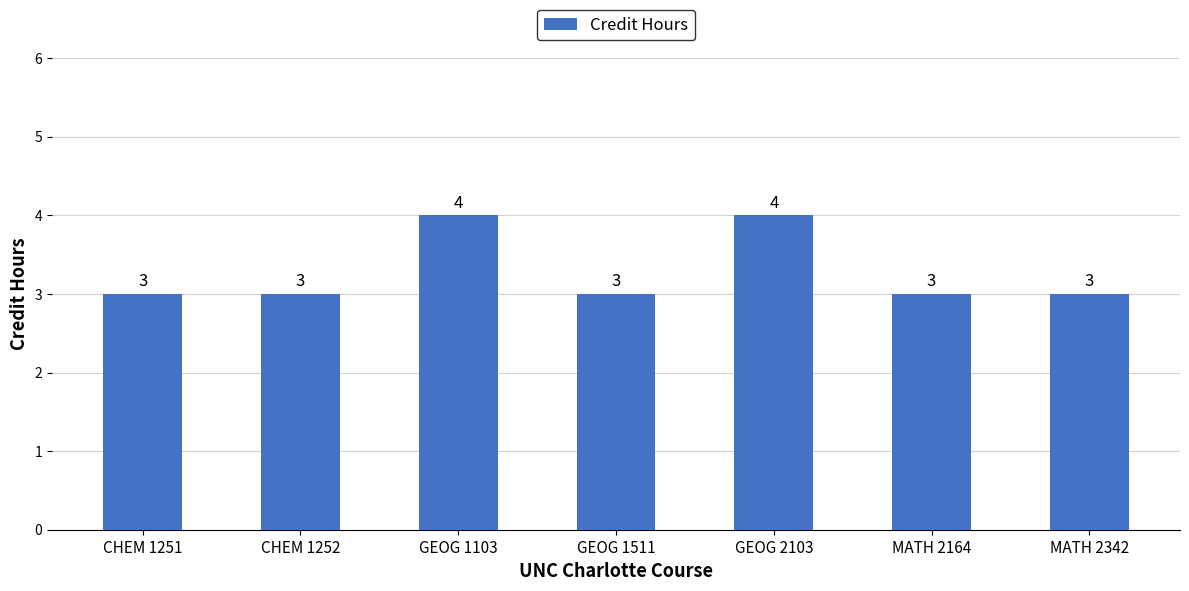

How many bars are there in total?

7